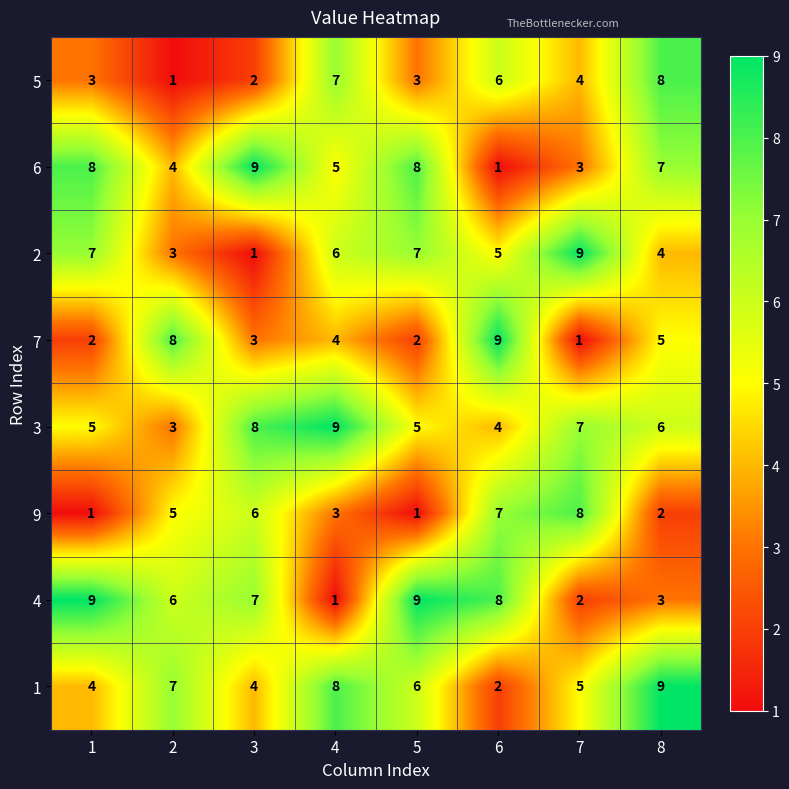

At which category is the sum across all series the highest?

8